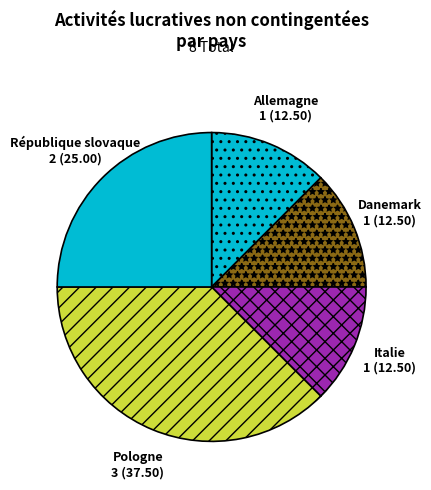

Count the number of slices in the pie.

5